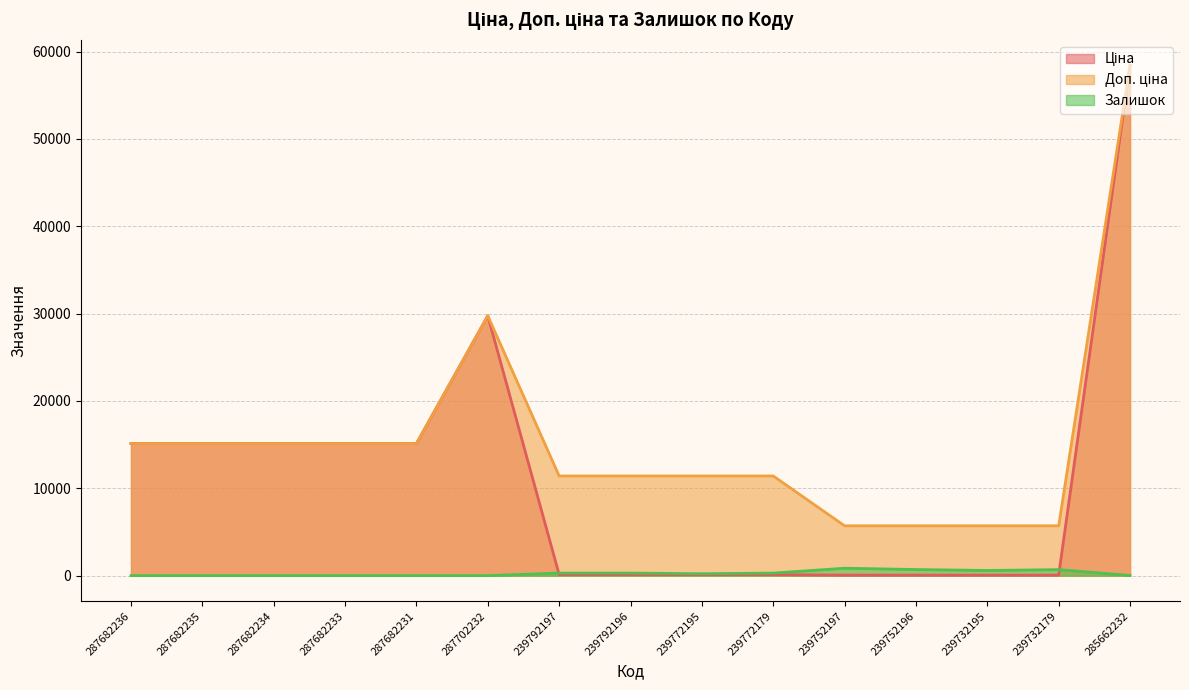

Count the number of categories in the chart.

15